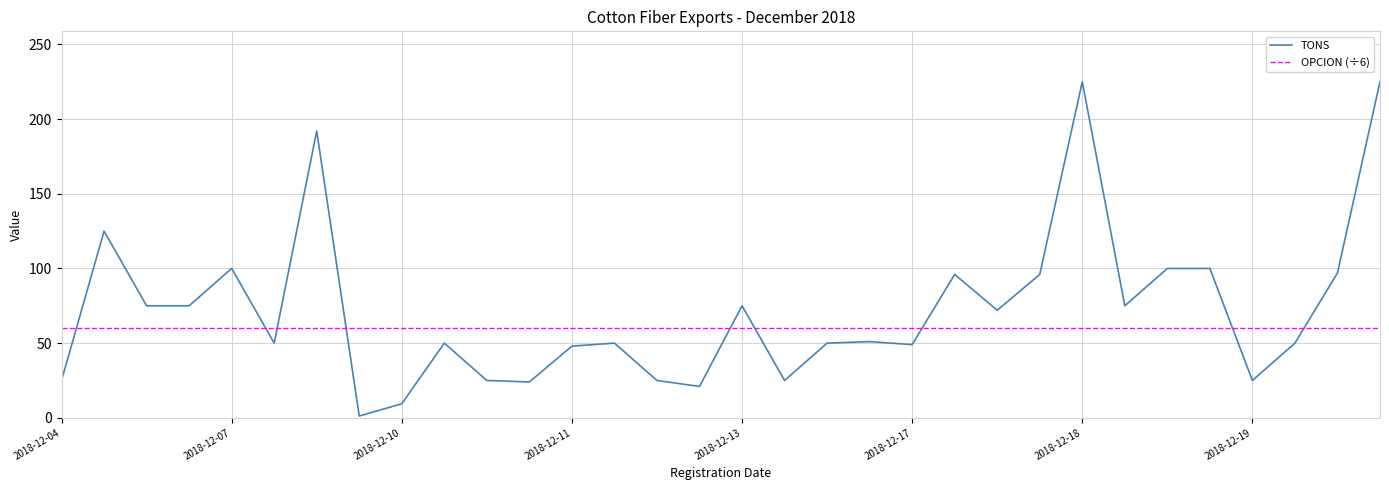

Which series has the largest range (max minus min)?

TONS